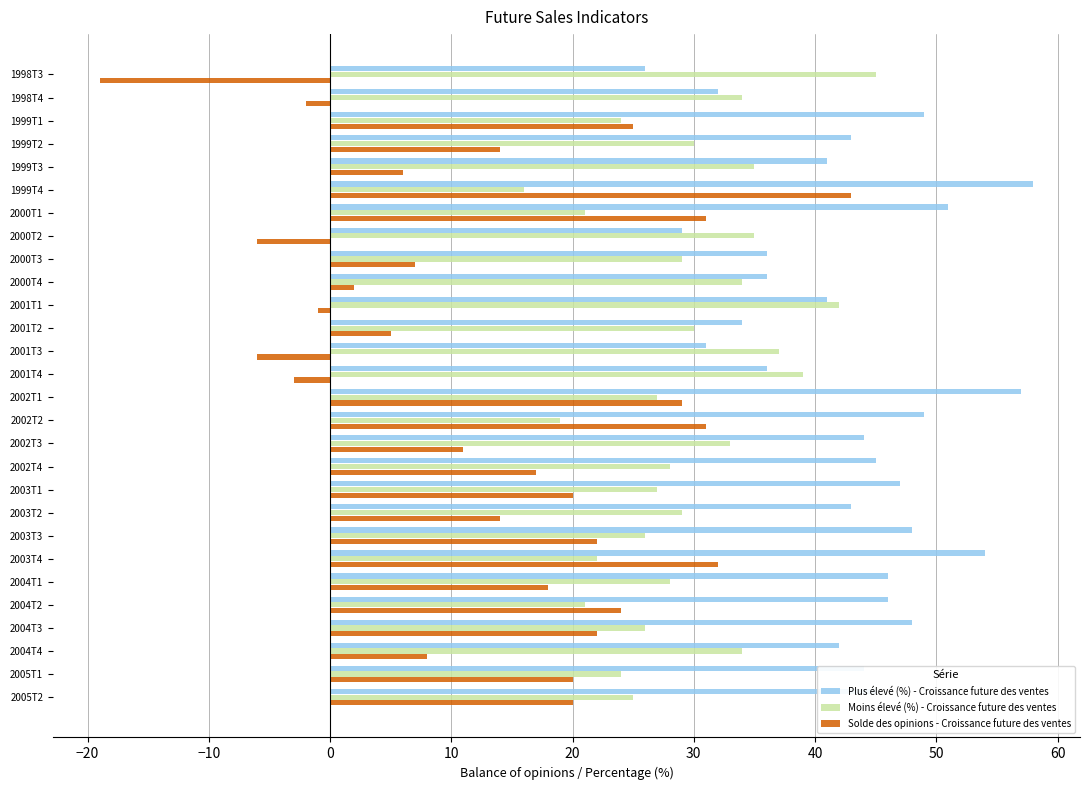

What is the spread (max minus min) of values at 2003T4?

32